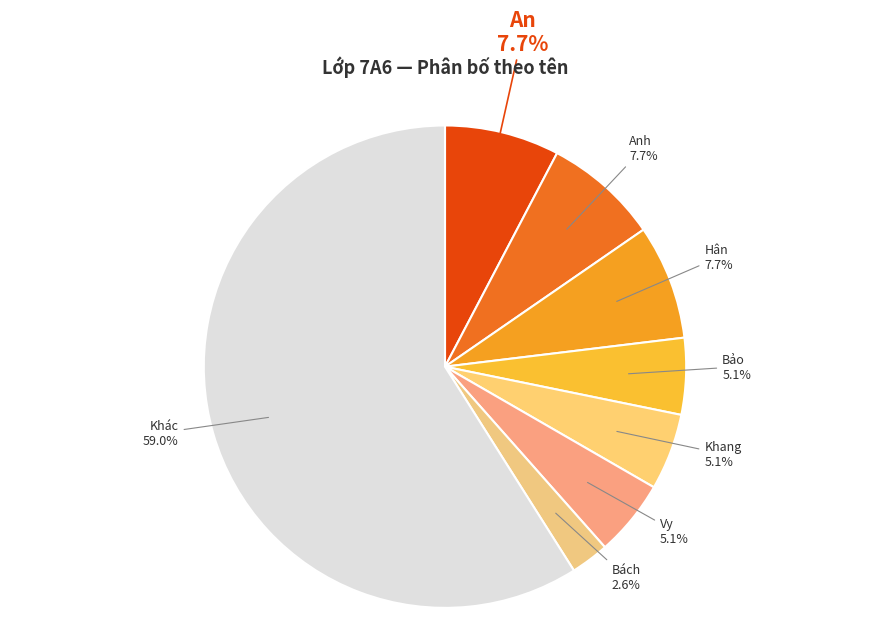

How many segments does this pie chart have?

8